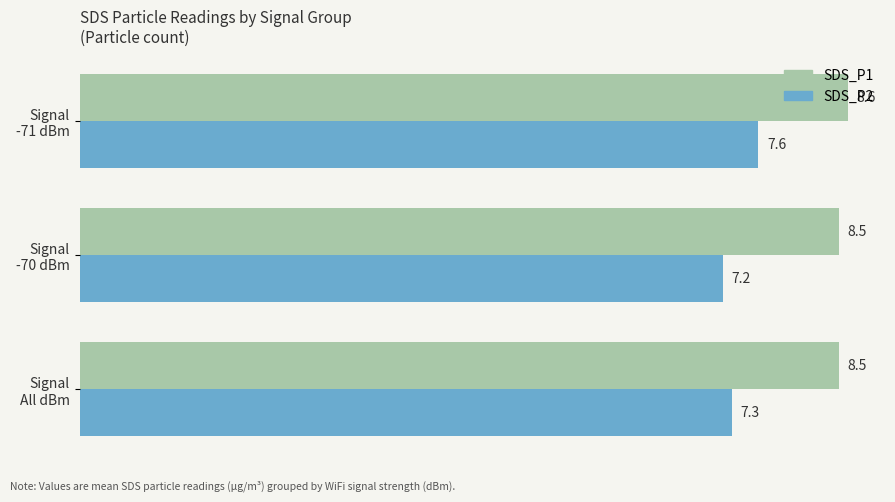

At how many categories does at least one series exceed 7?

3